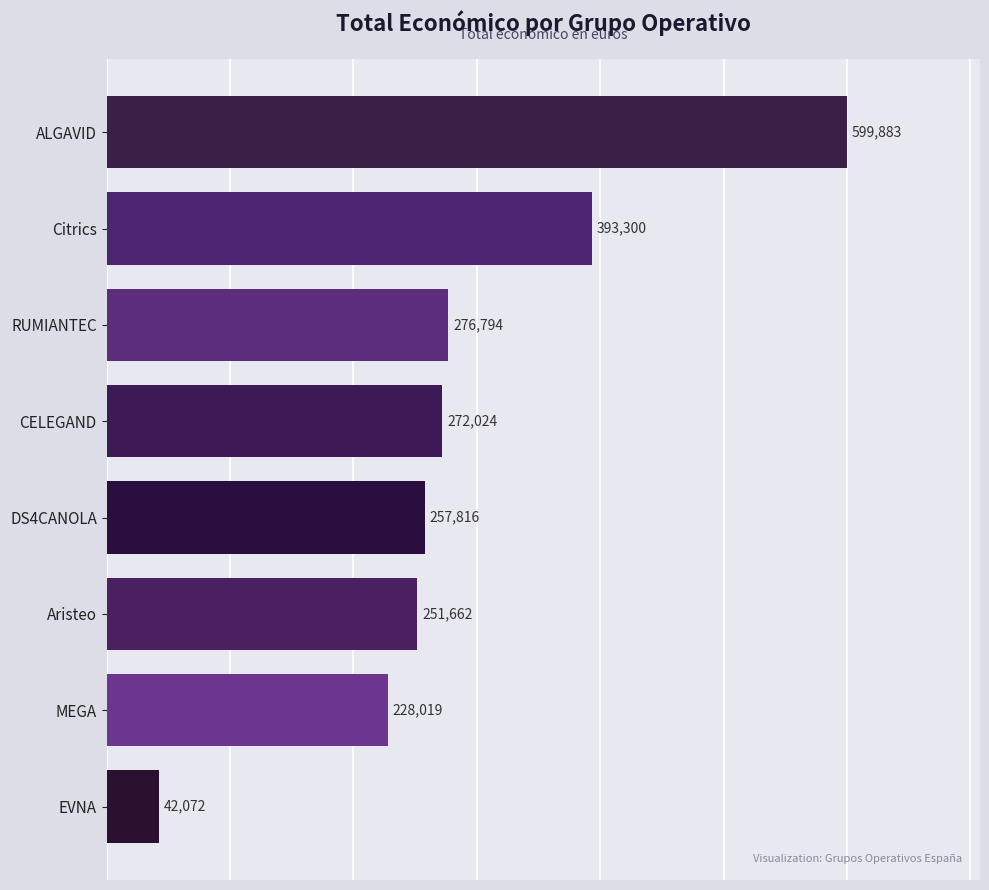

What is the sum of all values?

2321570